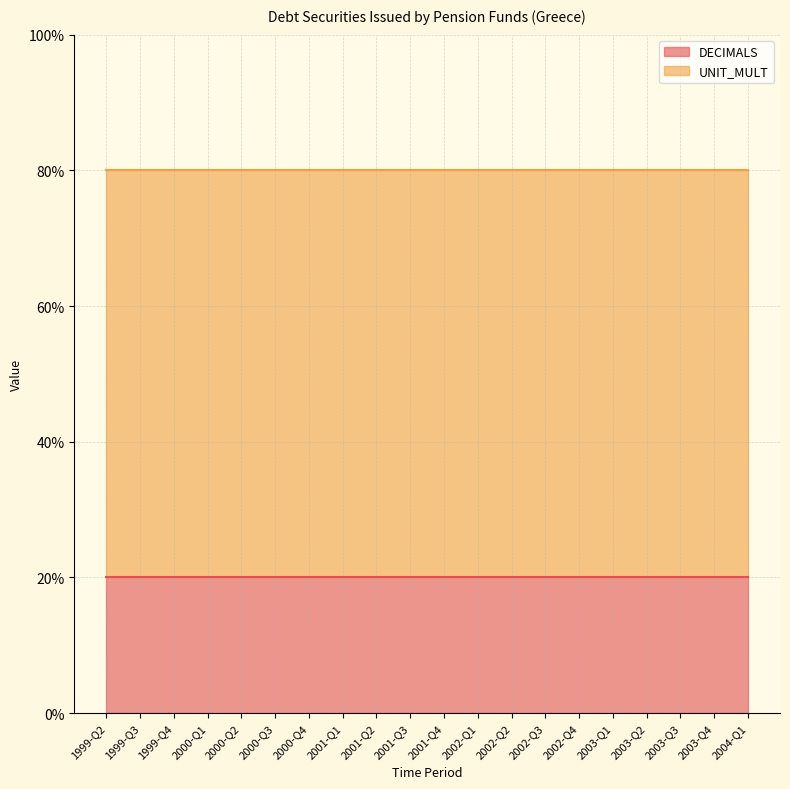

What is the total value across all series at 2003-Q1?

8